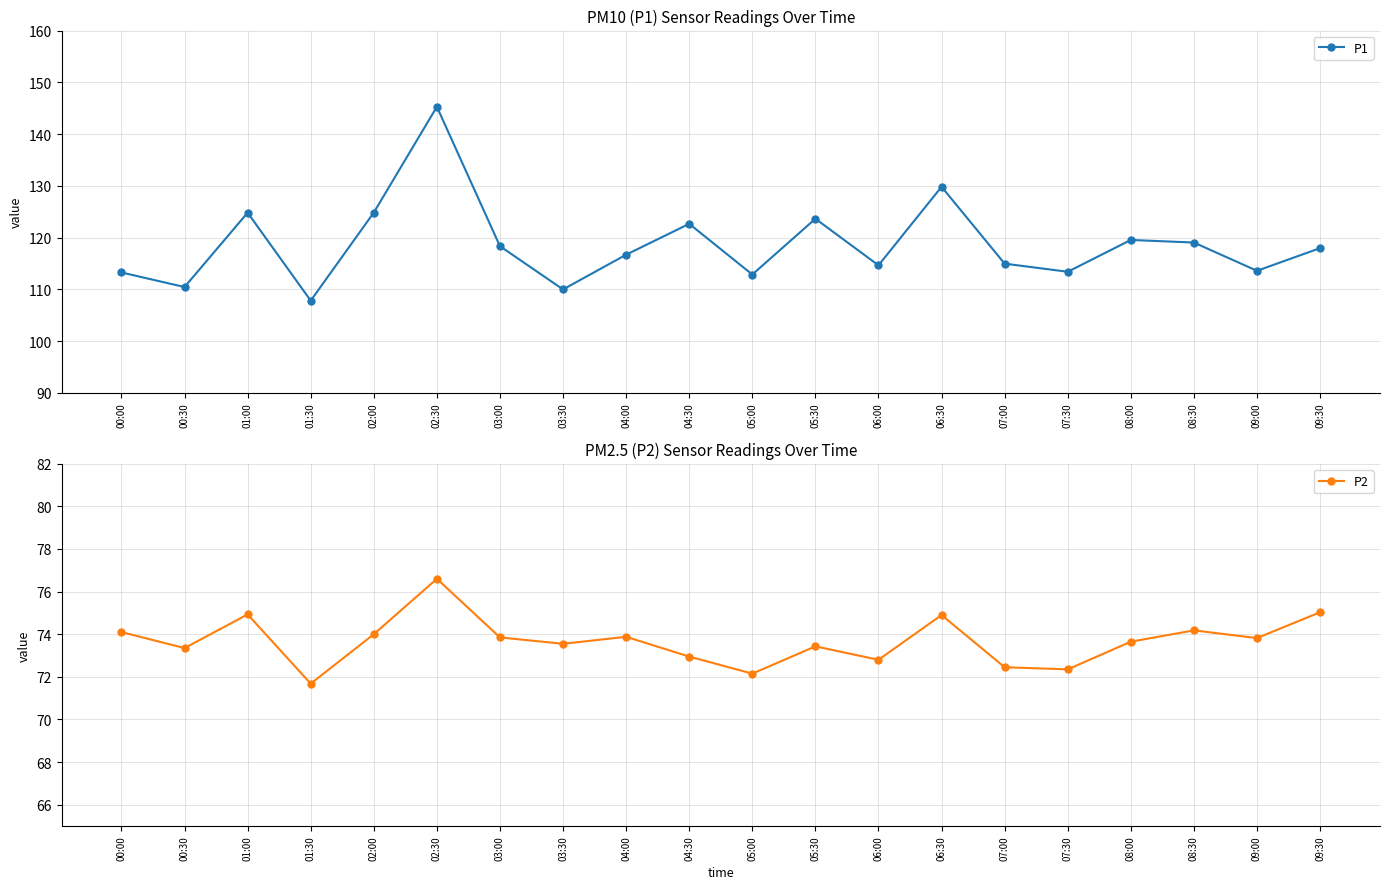

At how many categories does at least one series exceed 101?

20